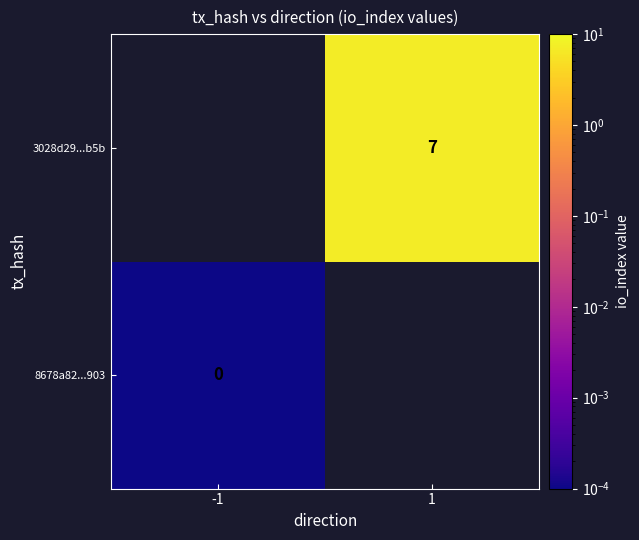

Is the value of 3028d29...b5b at 1 greater than the value of 8678a82...903 at -1?

Yes